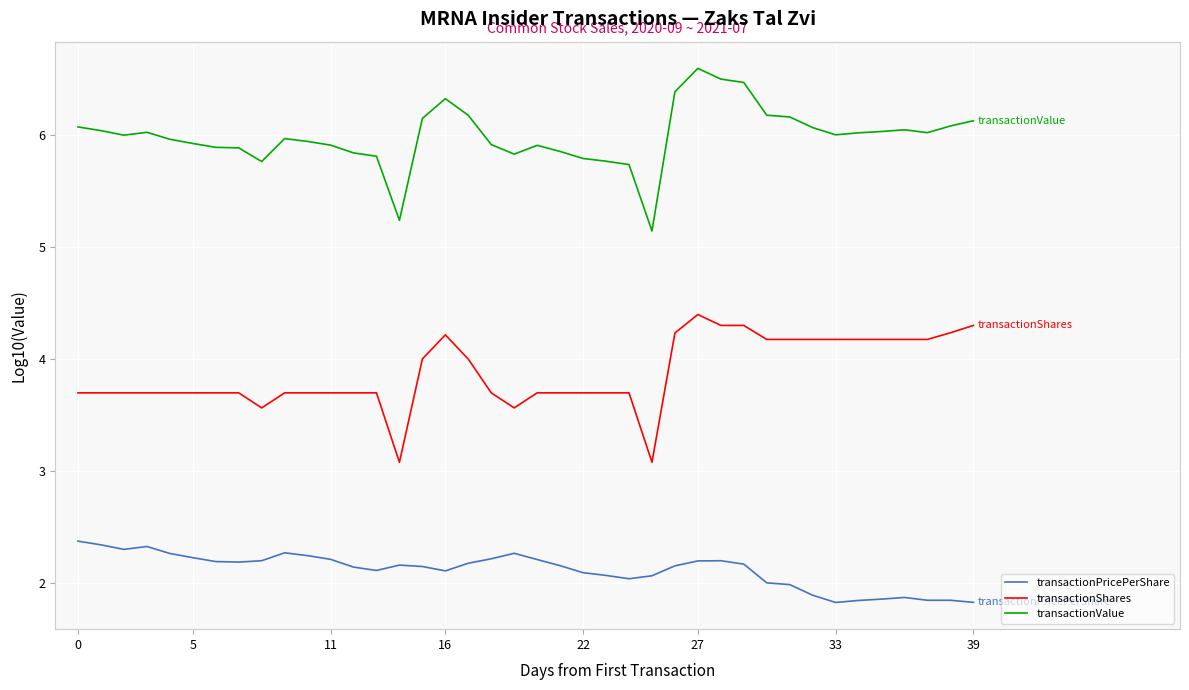

What is the difference between the maximum and minimum values in the transactionValue series?

1.5